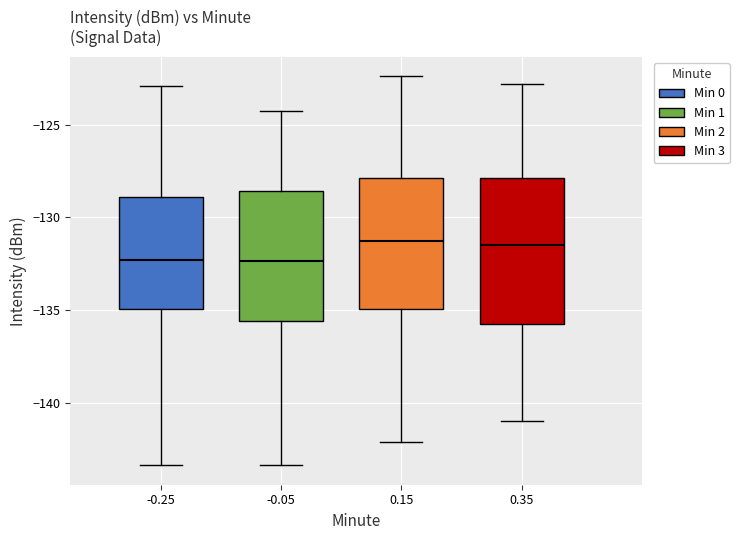

Which box is the tallest, from its lower edge to its upper edge?

0.35